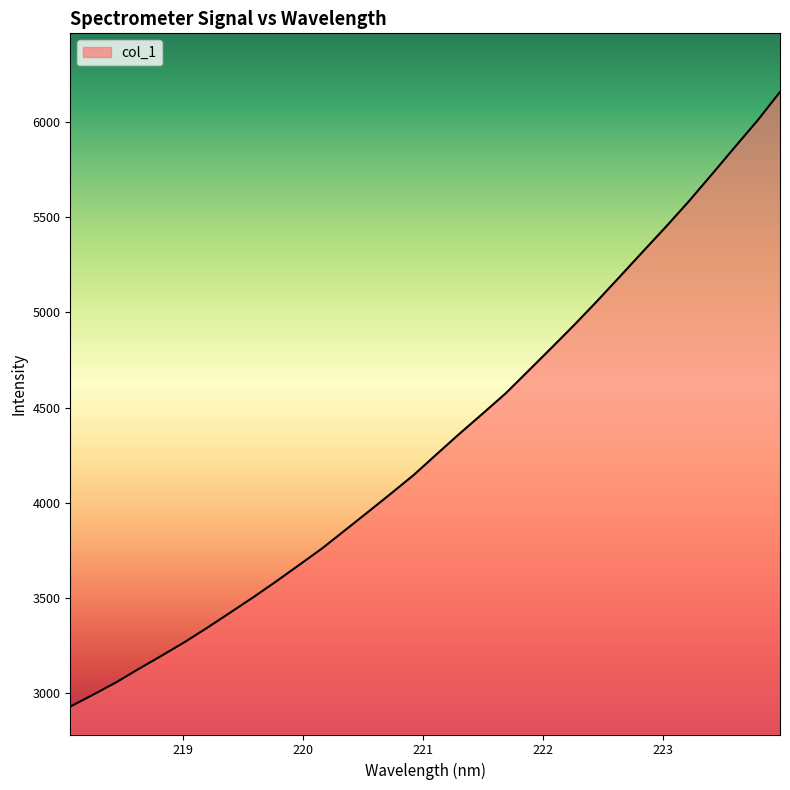

What is the greatest value displayed?

6157.9